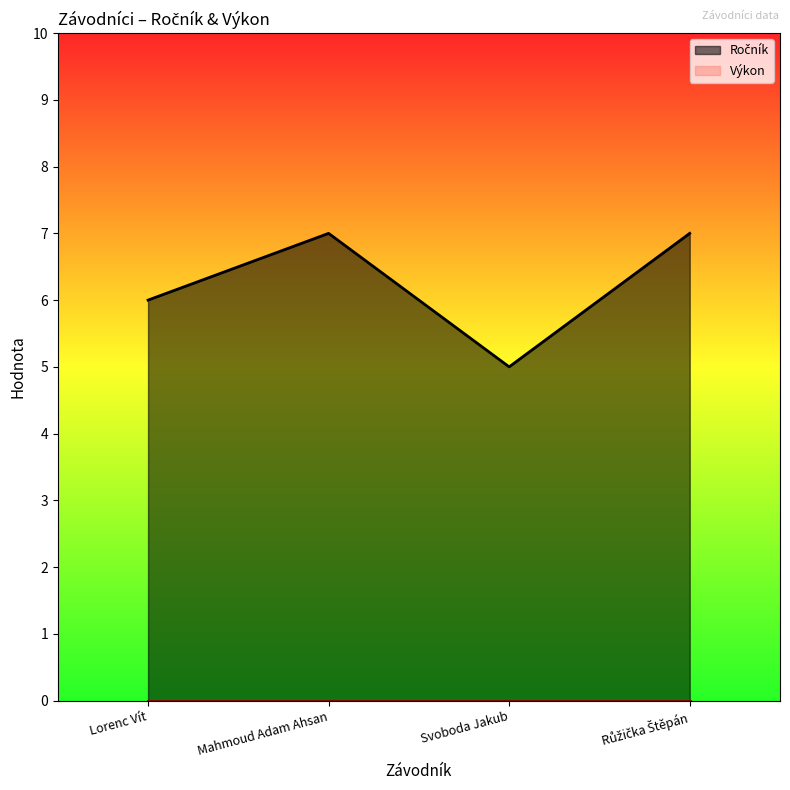

List the labels in order of value, largest first.

Mahmoud Adam Ahsan, Růžička Štěpán, Lorenc Vít, Svoboda Jakub